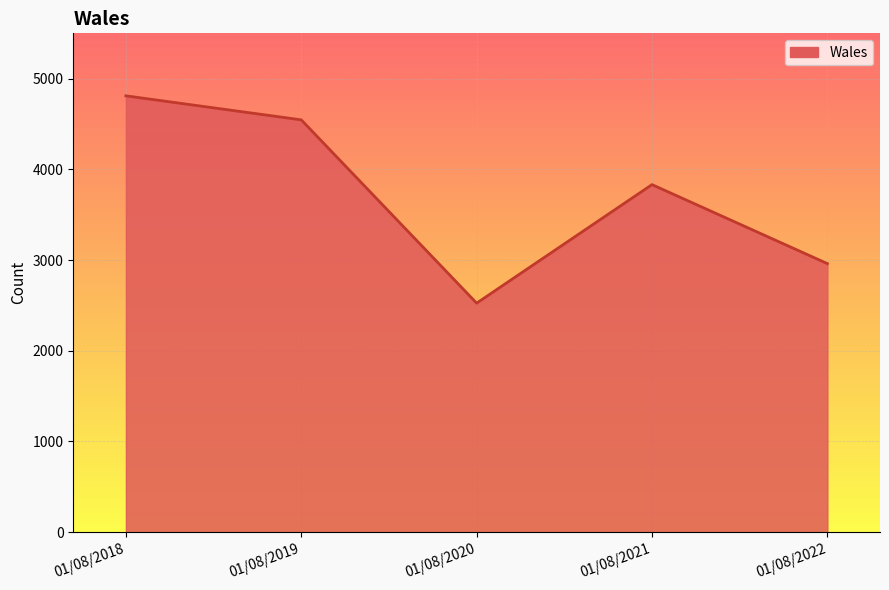

Where is the first local maximum?

01/08/2021